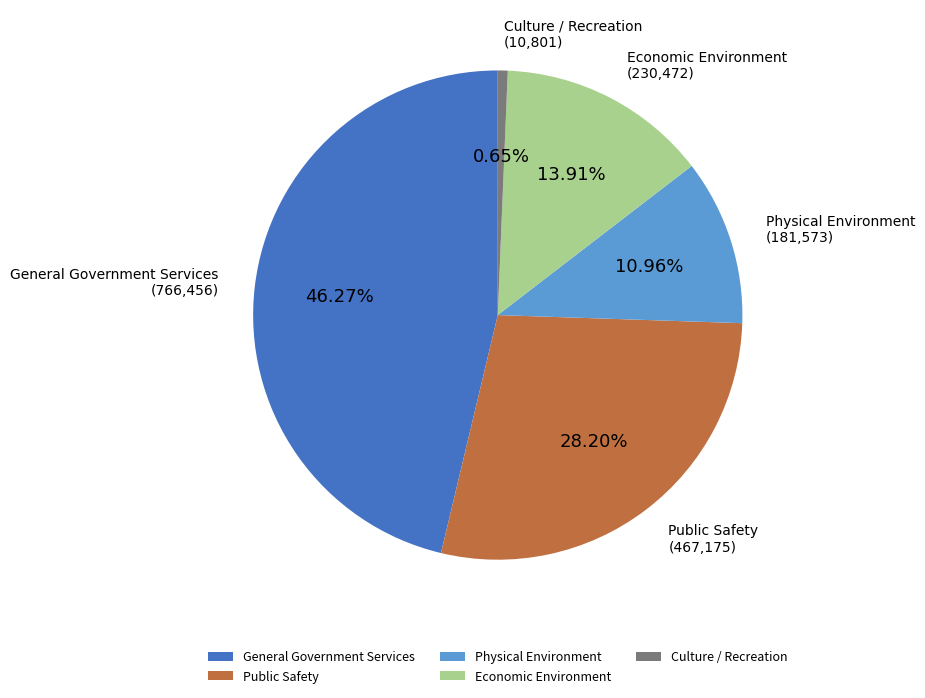

To the nearest percent, what is the difference between the largest and smallest slice percentages?

46%